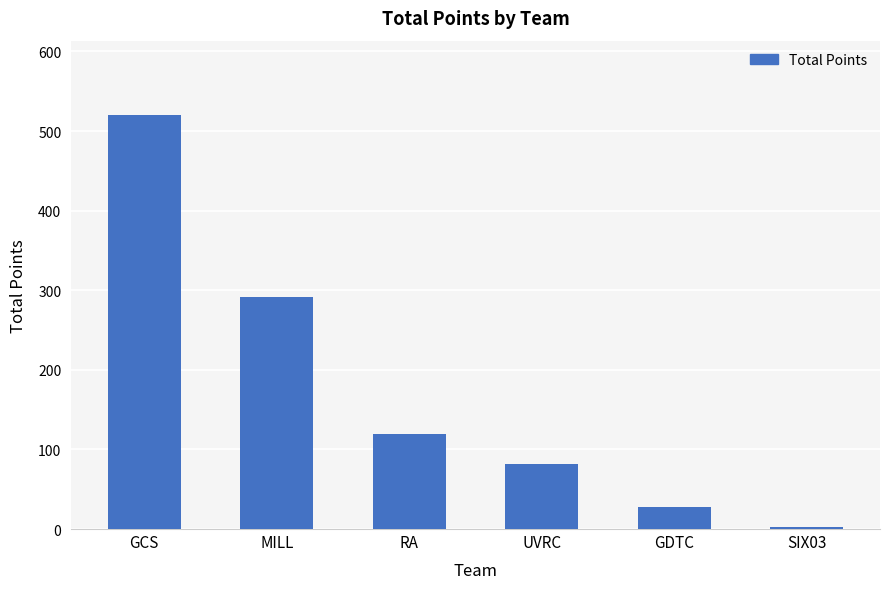

What is the label of the 6th bar from the left?

SIX03